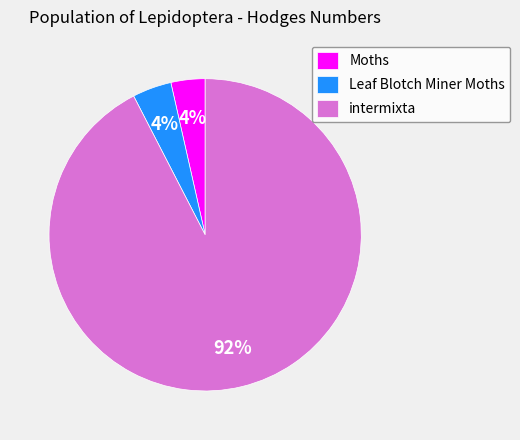

Is it true that Leaf Blotch Miner Moths is 4% of the pie?

True